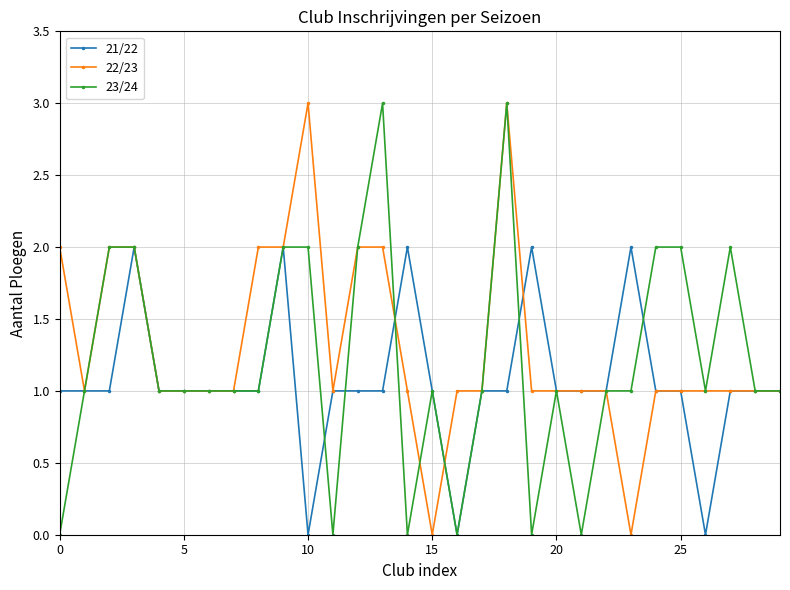

What is the greatest value displayed?

3